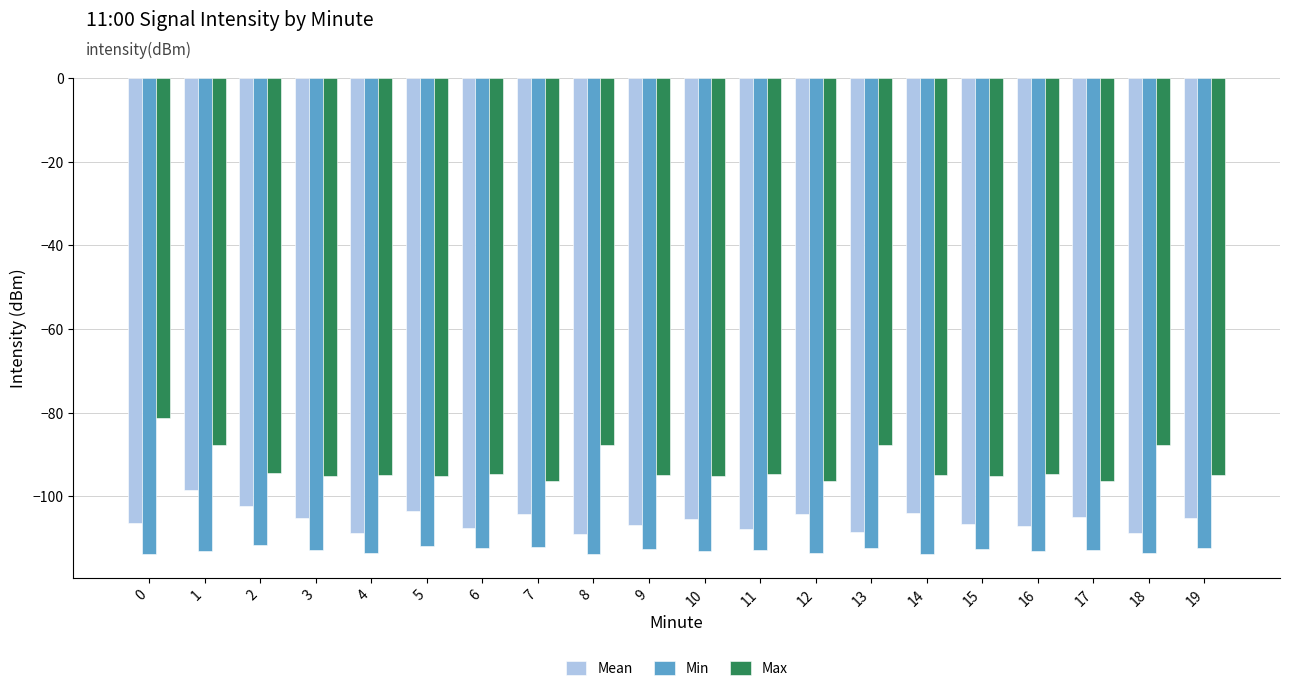

How many bars are there in total?

60